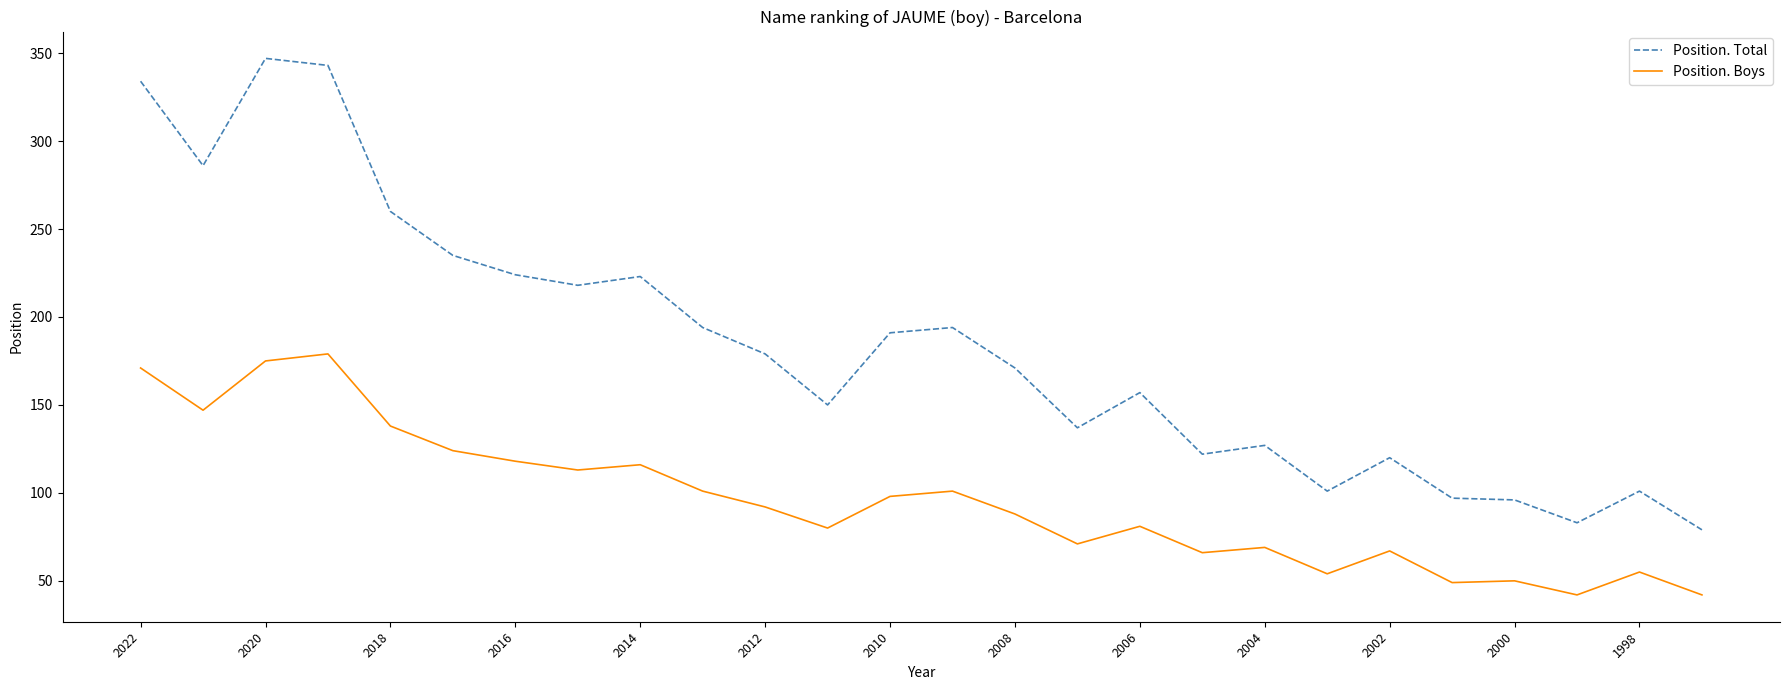

Rank the series by their maximum value, from highest to lowest.

Position. Total, Position. Boys